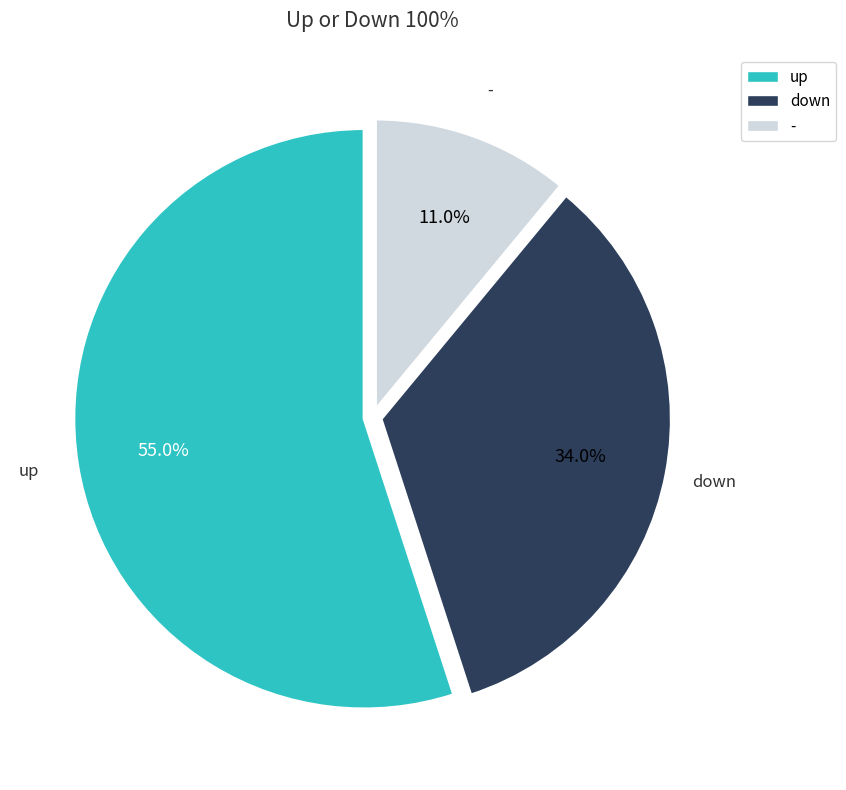

To the nearest percent, what is the difference between the up and - slice percentages?

44%